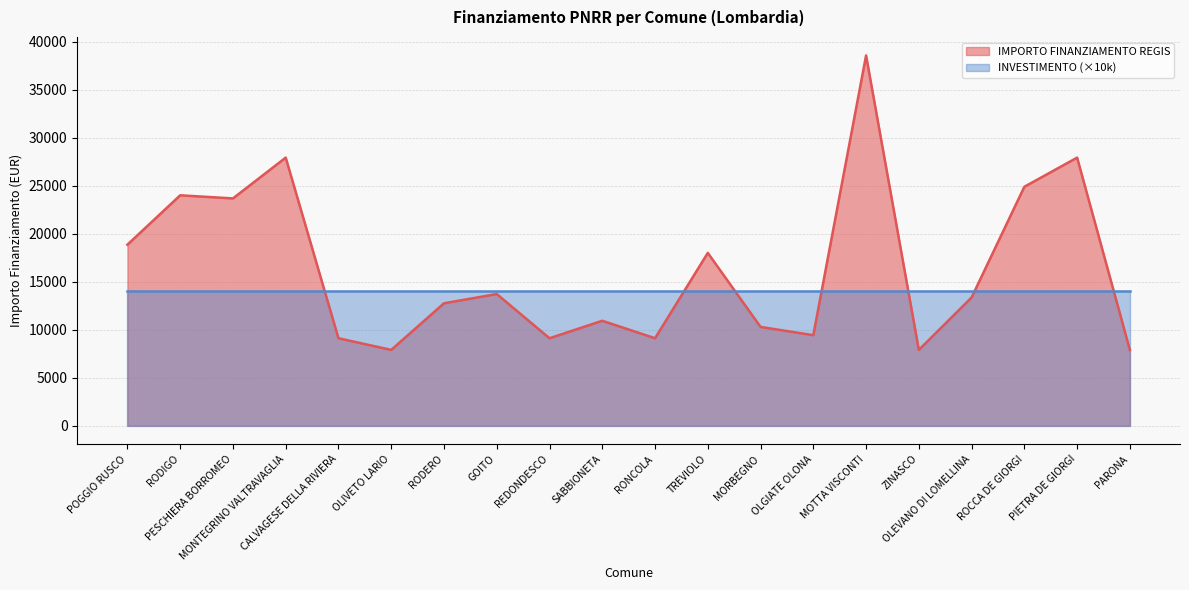

What is the sum of the values at OLGIATE OLONA and RODIGO?

33423